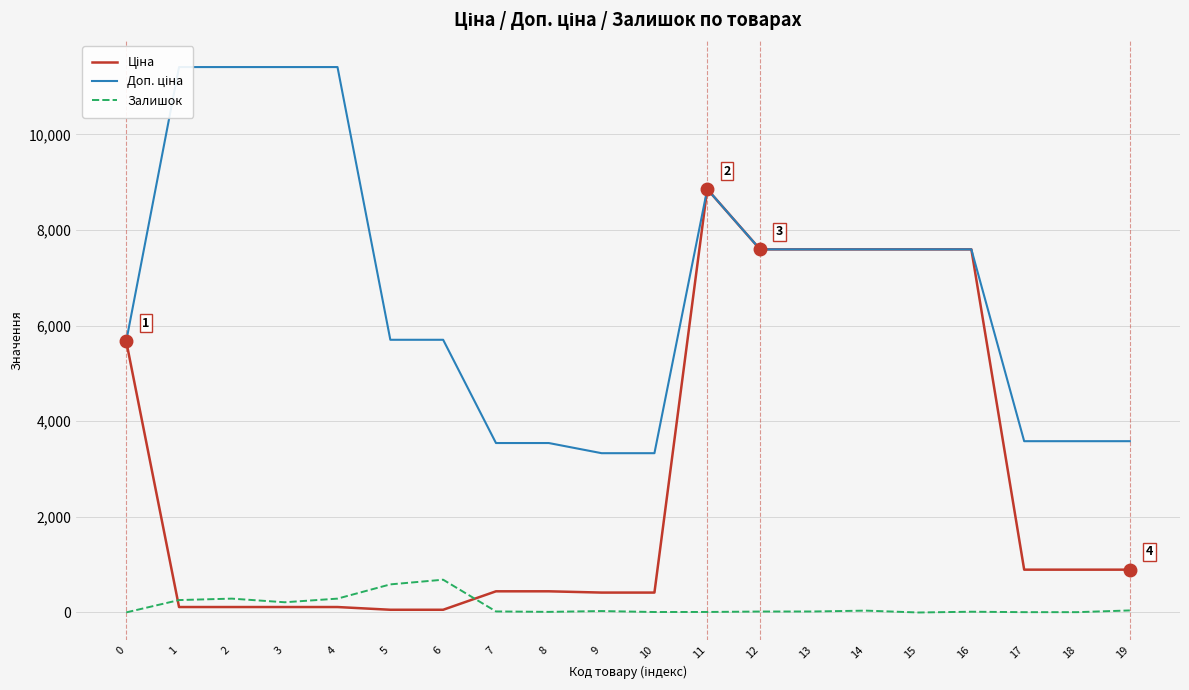

How many interior local peaks does the Доп. ціна series have?

1